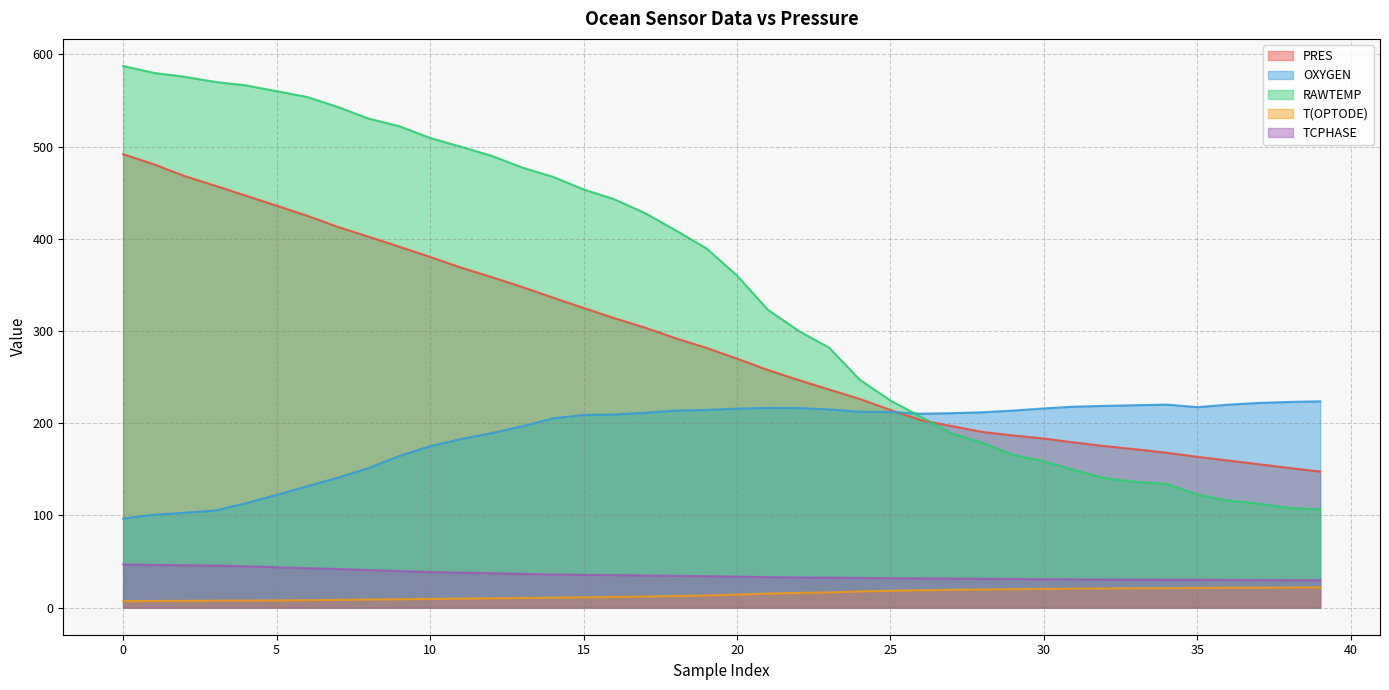

What is the label of the 14th point from the right?

26